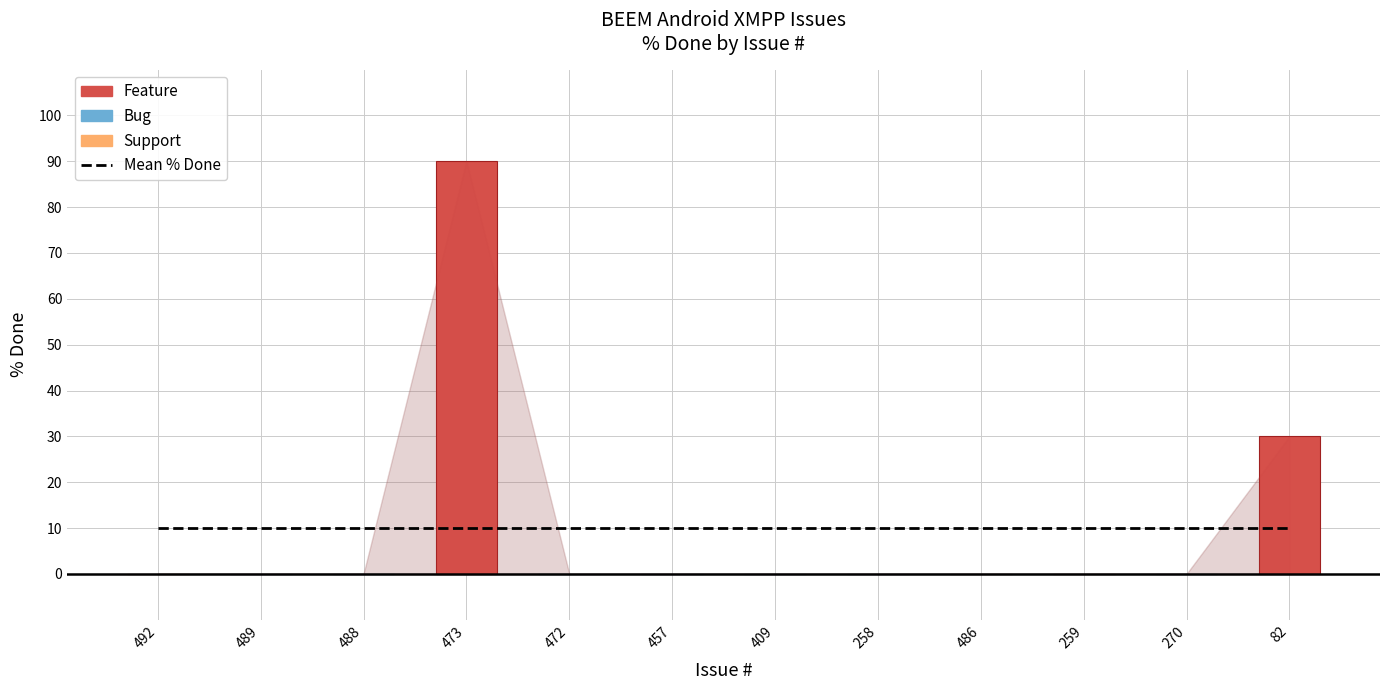

Are the bars grouped side by side (vs. stacked)?

No